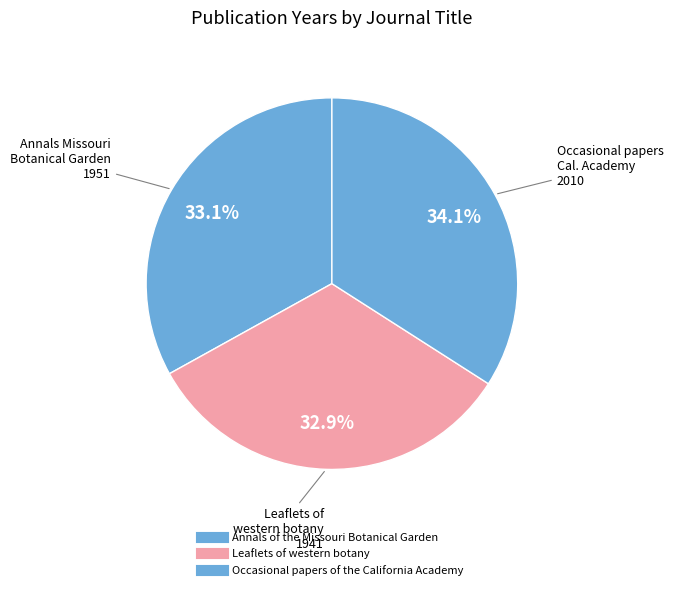

Rank the categories by value from lowest to highest.

Leaflets of western botany, Annals of the Missouri Botanical Garden, Occasional papers of the California Academy